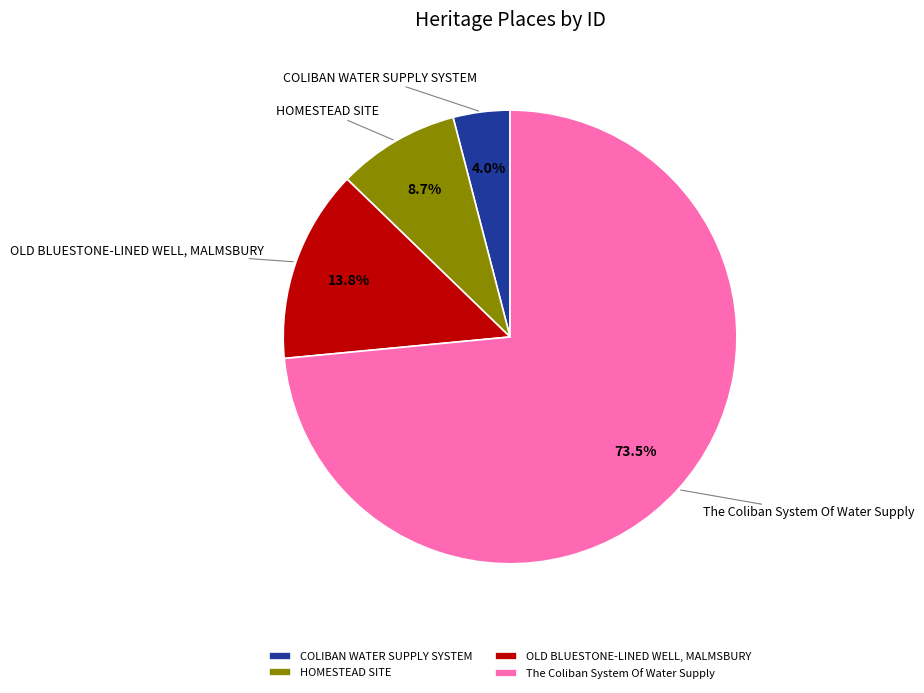

What is the ratio of the value at OLD BLUESTONE-LINED WELL, MALMSBURY to the value at HOMESTEAD SITE?

1.6